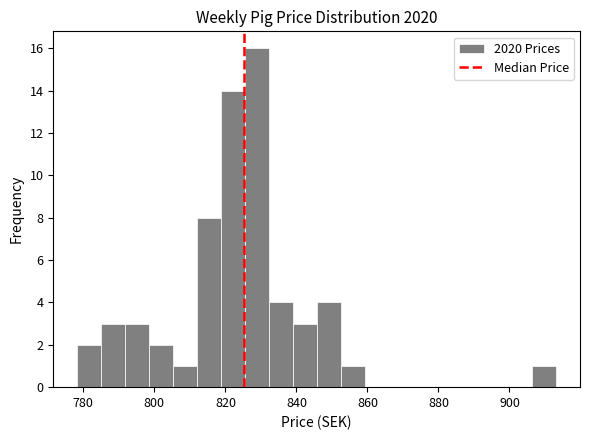

Around what value on the x-axis is the tallest bar? Give the approximate position of its centre, as read against the axis.

828